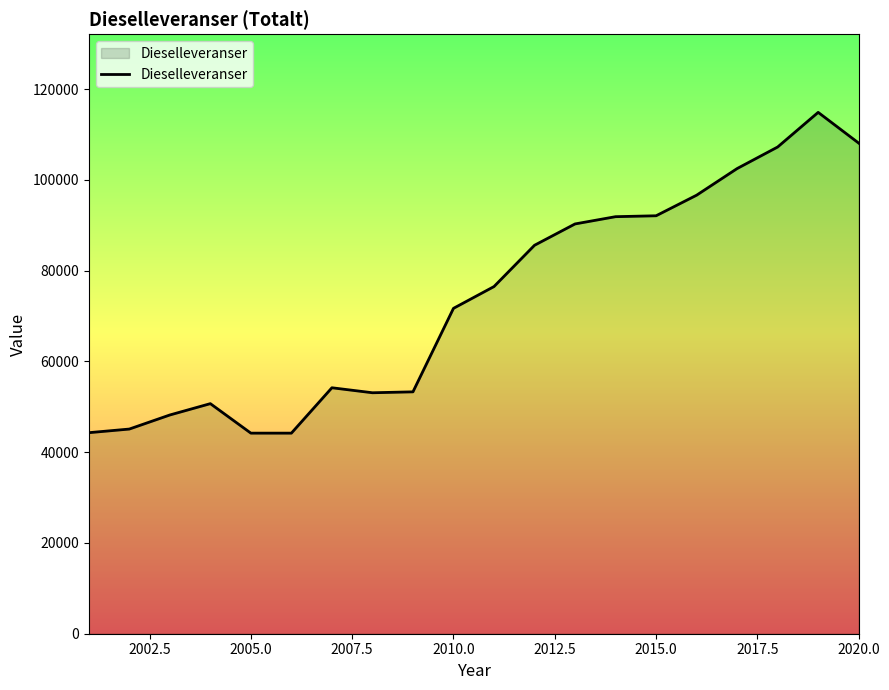

What is the difference between the maximum and minimum values?

70687